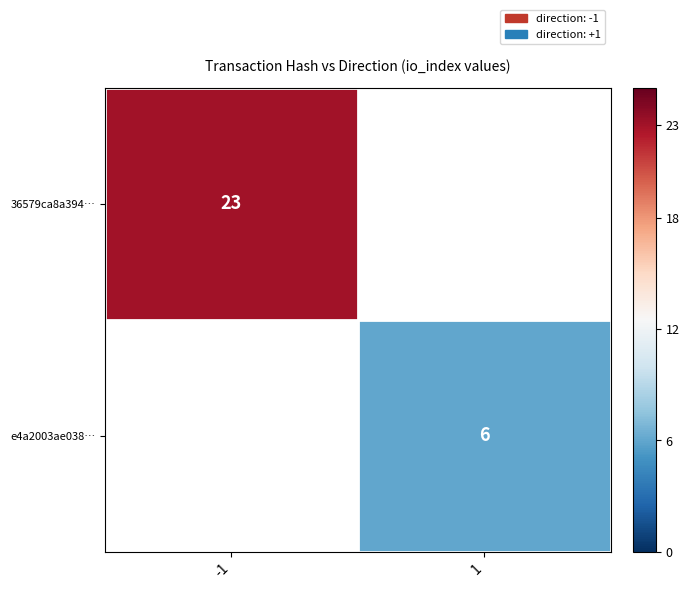

How many series are shown in this chart?

2